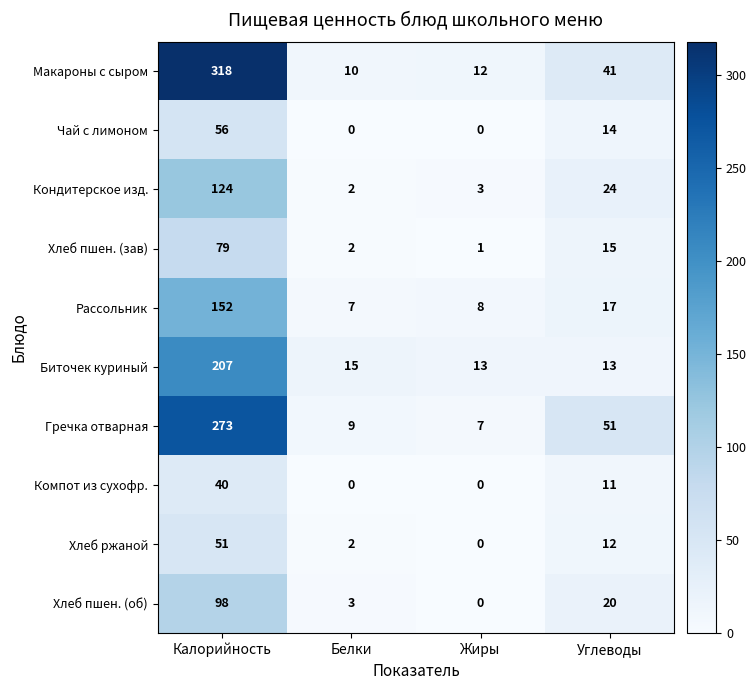

Which category has the highest value in the Макароны с сыром series?

Калорийность